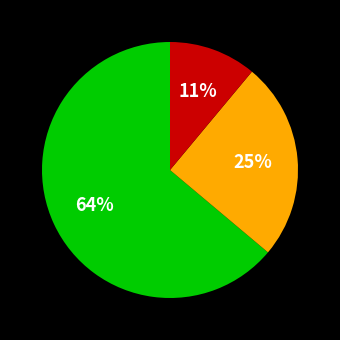

To the nearest percent, what is the difference between the largest and smallest slice percentages?

53%